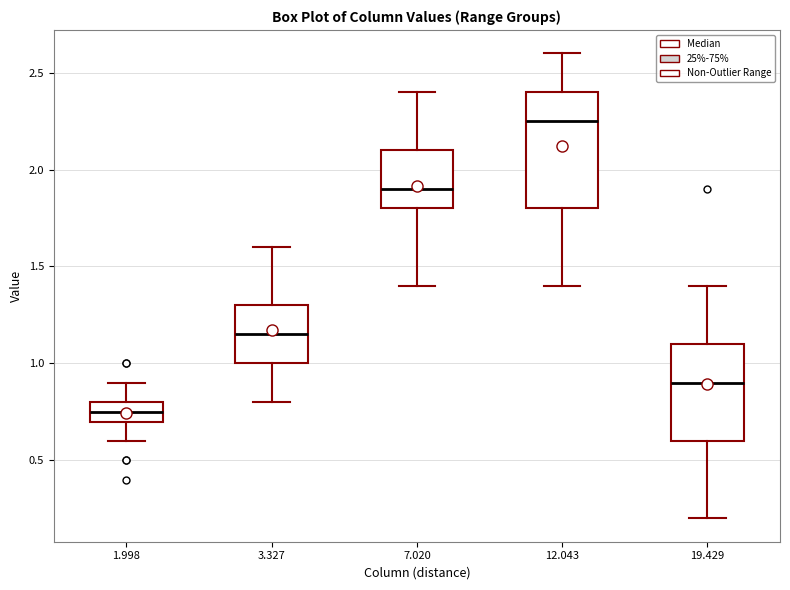

Where is the lower edge of the box at x = 7.020 on the y-axis? The values are not printed on the chart, so give them approximately, as read against the axis.

1.80